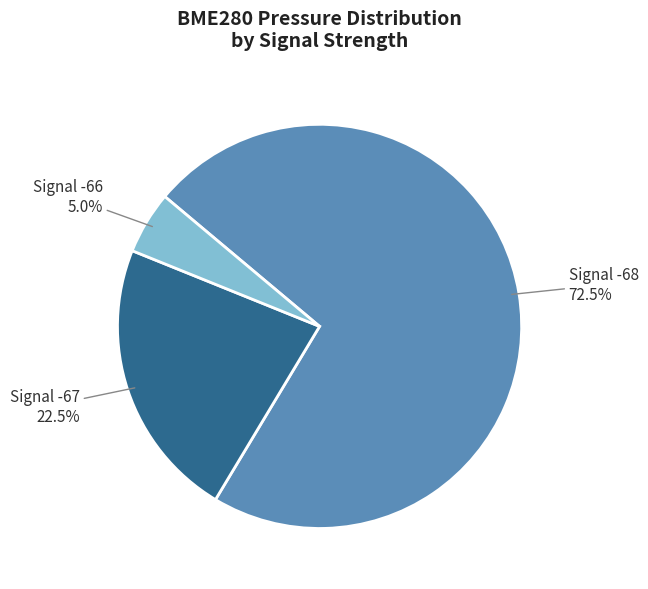

Is there any slice that represents more than half of the pie?

Yes